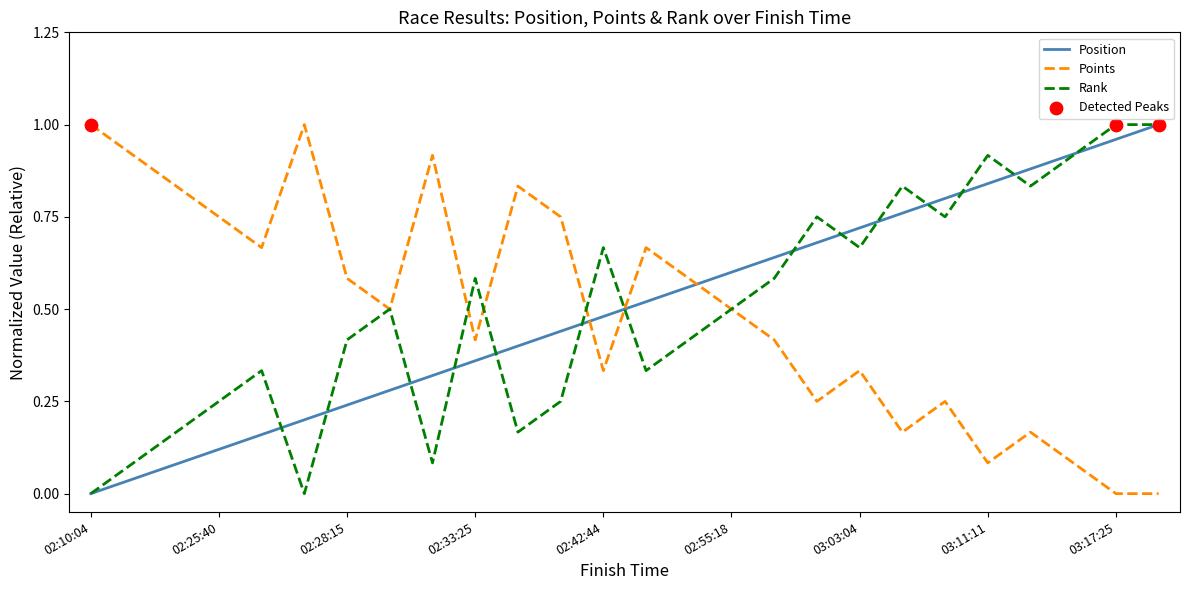

Is this an area chart (filled region under the line)?

No